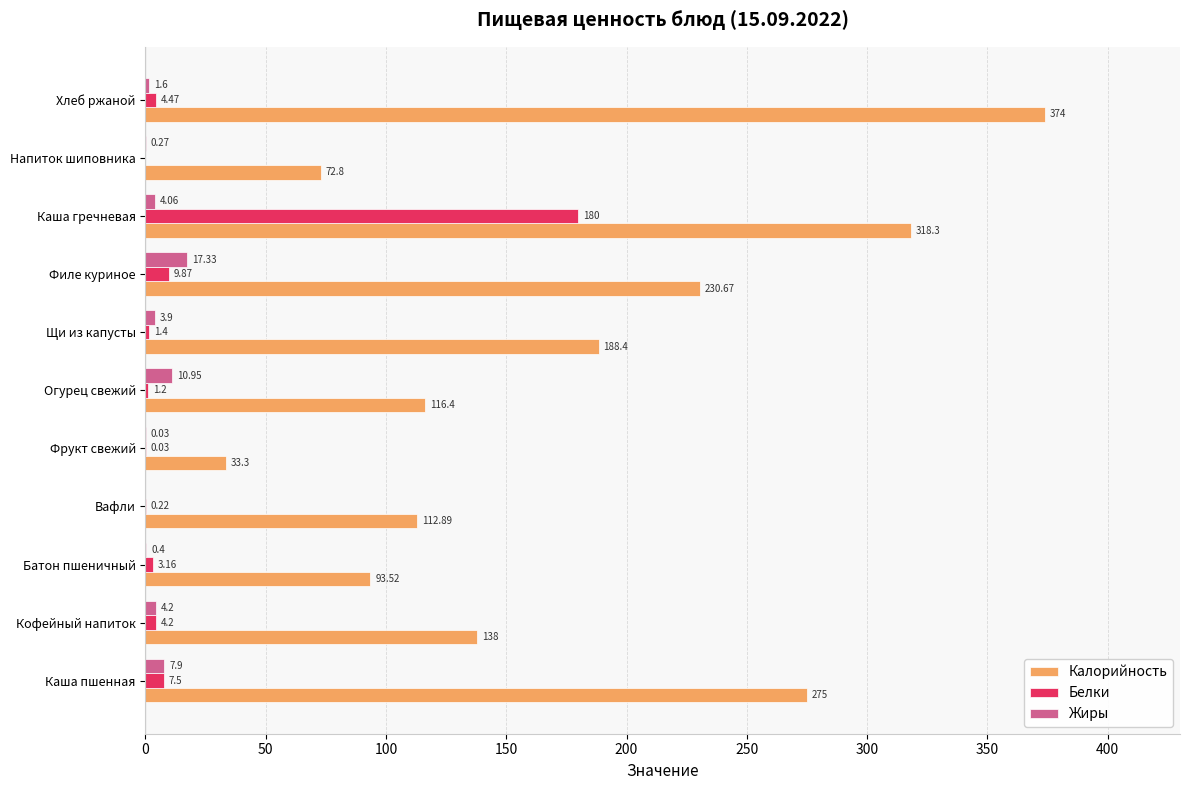

At which label is Жиры closest to 8?

Каша пшенная